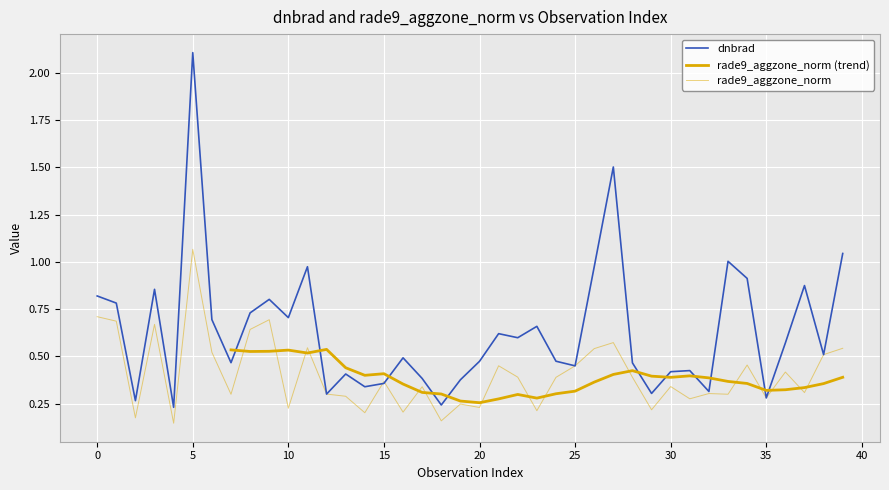

Reading left to right, extract all data points from this chart.

dnbrad: 0=0.8	1=0.8	2=0.3	3=0.9	4=0.2	5=2.1	6=0.7	7=0.5	8=0.7	9=0.8	10=0.7	11=1.0	12=0.3	13=0.4	14=0.3	15=0.4	16=0.5	17=0.4	18=0.2	19=0.4	20=0.5	21=0.6	22=0.6	23=0.7	24=0.5	25=0.4	26=1.0	27=1.5	28=0.5	29=0.3	30=0.4	31=0.4	32=0.3	33=1.0	34=0.9	35=0.3	36=0.6	37=0.9	38=0.5	39=1.0
rade9_aggzone_norm: 0=0.7	1=0.7	2=0.2	3=0.7	4=0.1	5=1.1	6=0.5	7=0.3	8=0.6	9=0.7	10=0.2	11=0.5	12=0.3	13=0.3	14=0.2	15=0.4	16=0.2	17=0.3	18=0.2	19=0.2	20=0.2	21=0.4	22=0.4	23=0.2	24=0.4	25=0.4	26=0.5	27=0.6	28=0.4	29=0.2	30=0.3	31=0.3	32=0.3	33=0.3	34=0.5	35=0.3	36=0.4	37=0.3	38=0.5	39=0.5